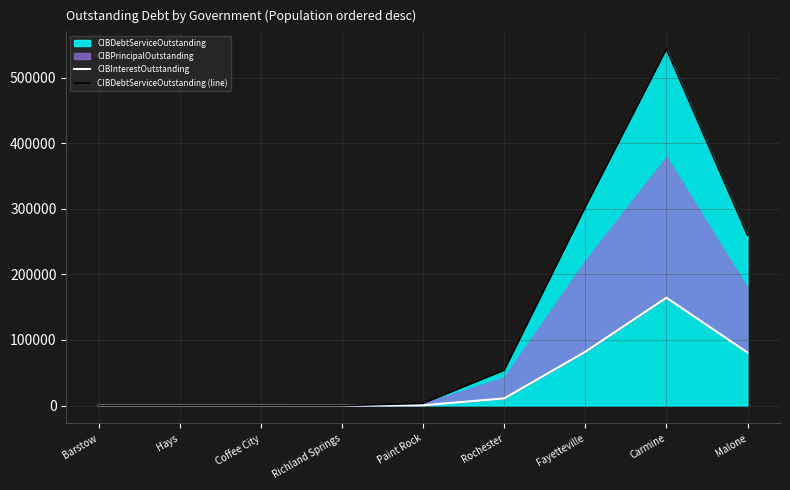

List the labels in order of CIBDebtServiceOutstanding (line) value, largest first.

Carmine, Fayetteville, Malone, Rochester, Paint Rock, Richland Springs, Barstow, Hays, Coffee City